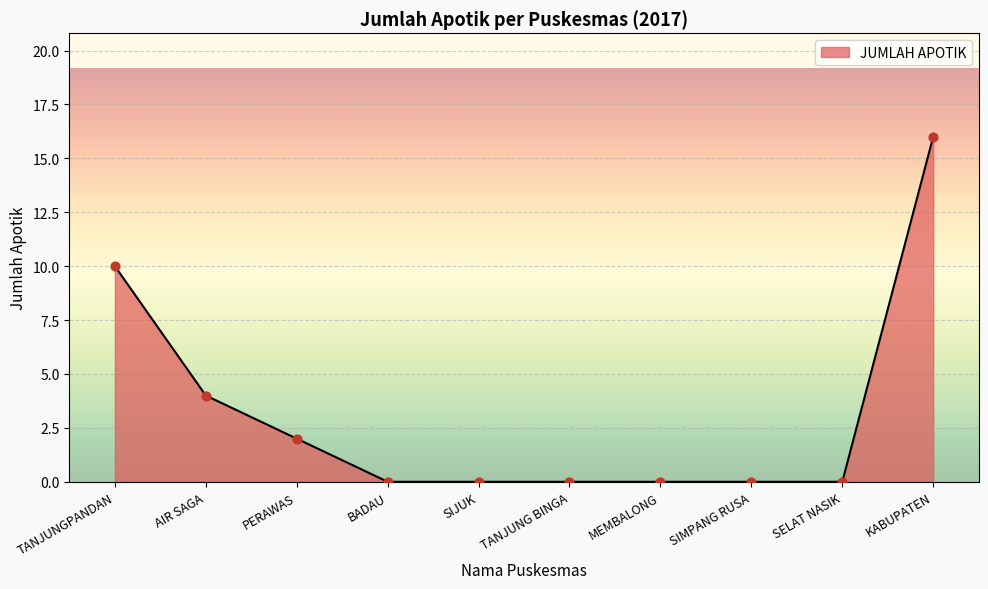

Which has a higher value, SIMPANG RUSA or AIR SAGA?

AIR SAGA